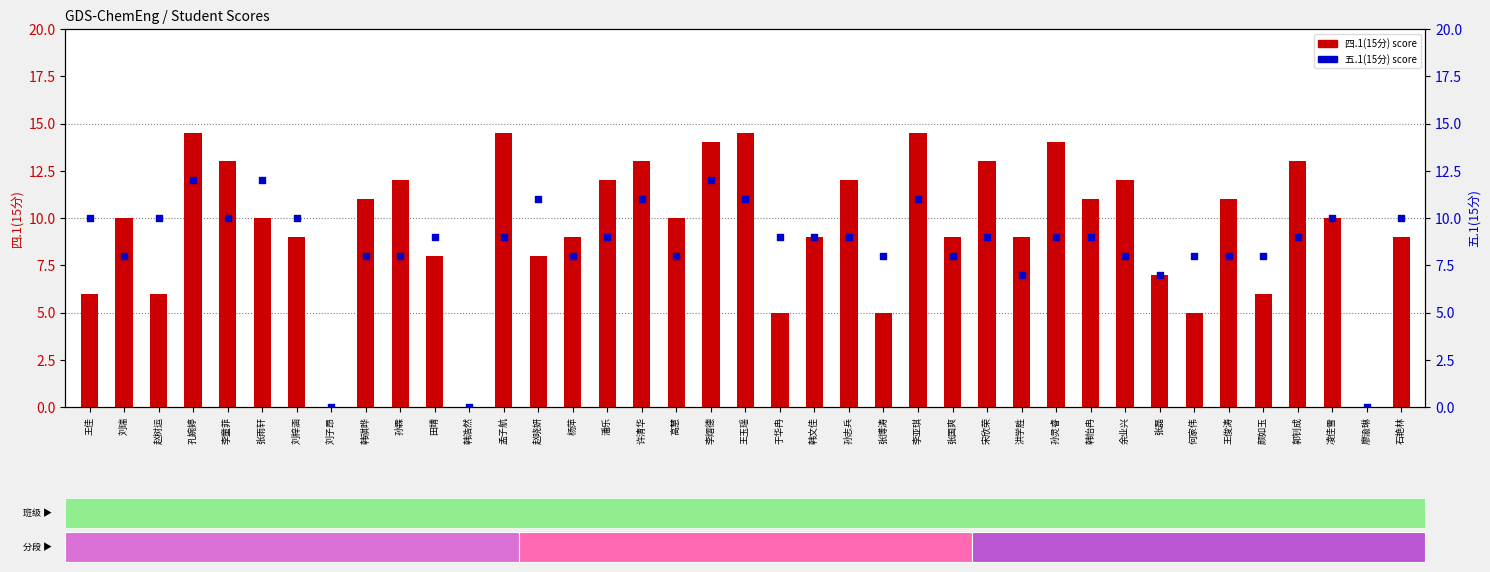

Is the value of 四.1(15分) at 廖渝琳 greater than the value of 五.1(15分) at 郭钊成?

No